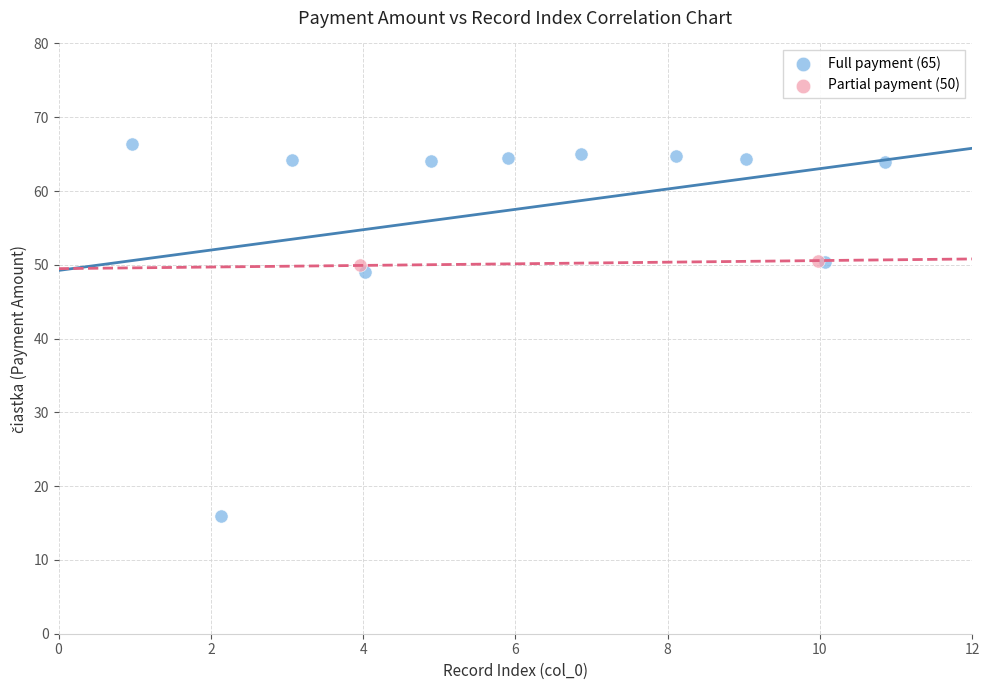

What are all the series names shown in the legend?

Full payment (65), Partial payment (50)